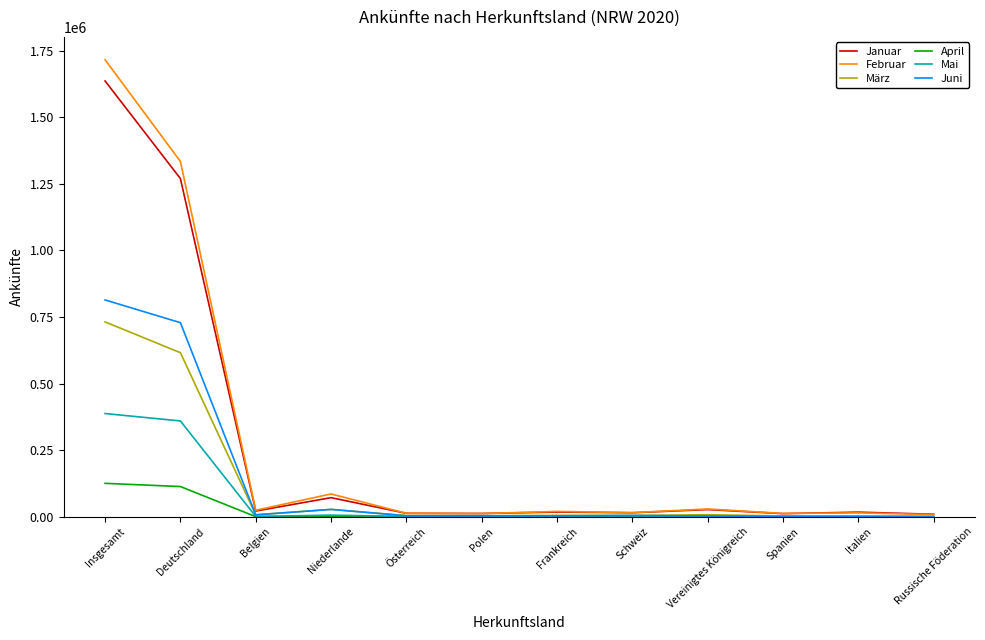

At which category is the sum across all series the highest?

Insgesamt